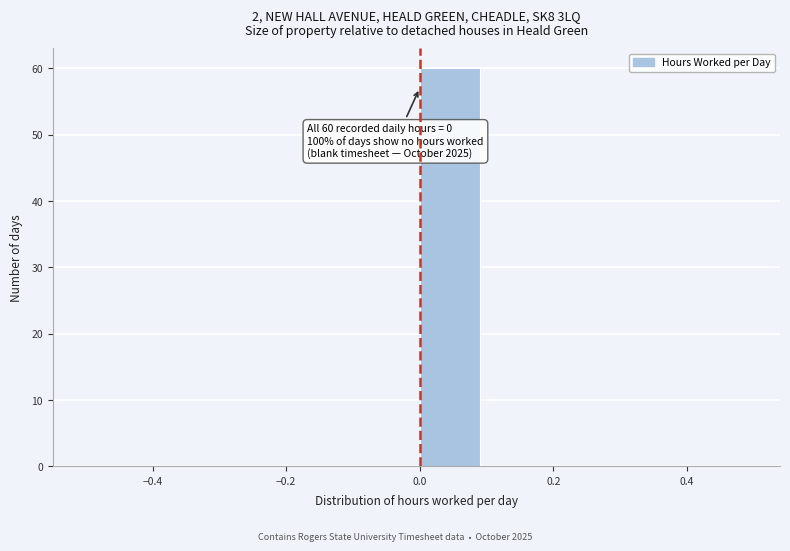

Which range on the x-axis has the tallest bar?

0.0 to 0.1